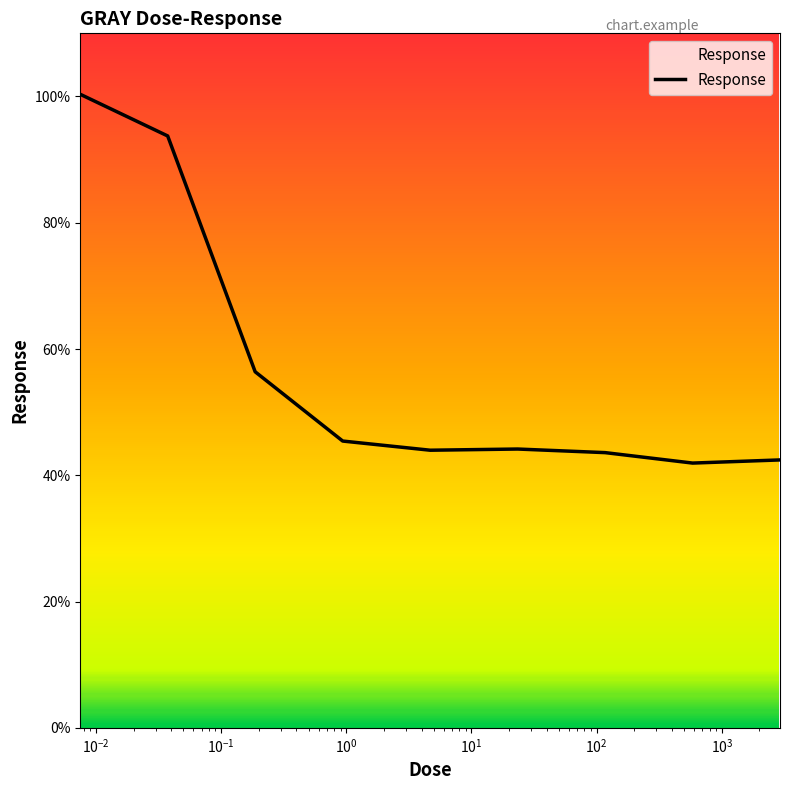

What is the difference between the maximum and minimum values?

58.4